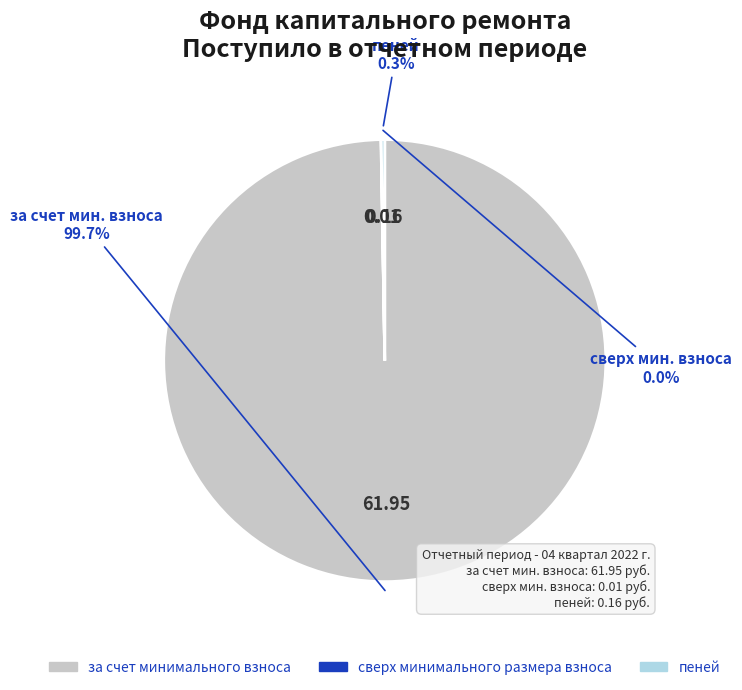

How much of the chart is everything except за счет минимального взноса?

0.3%